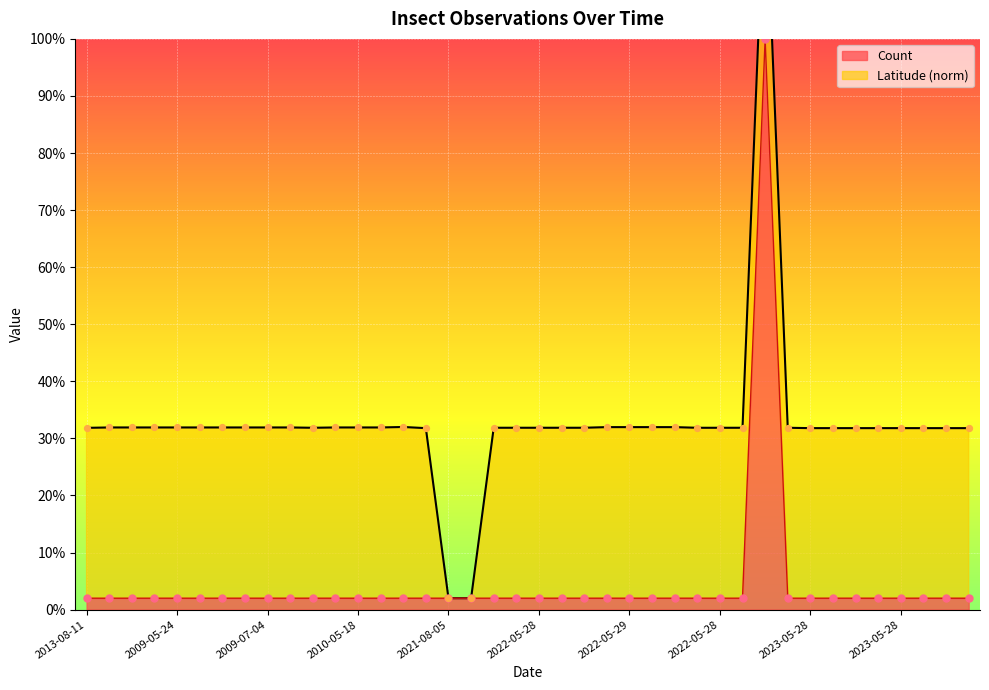

Between 2021-08-05 and 2009-06-18, which is larger?

2021-08-05